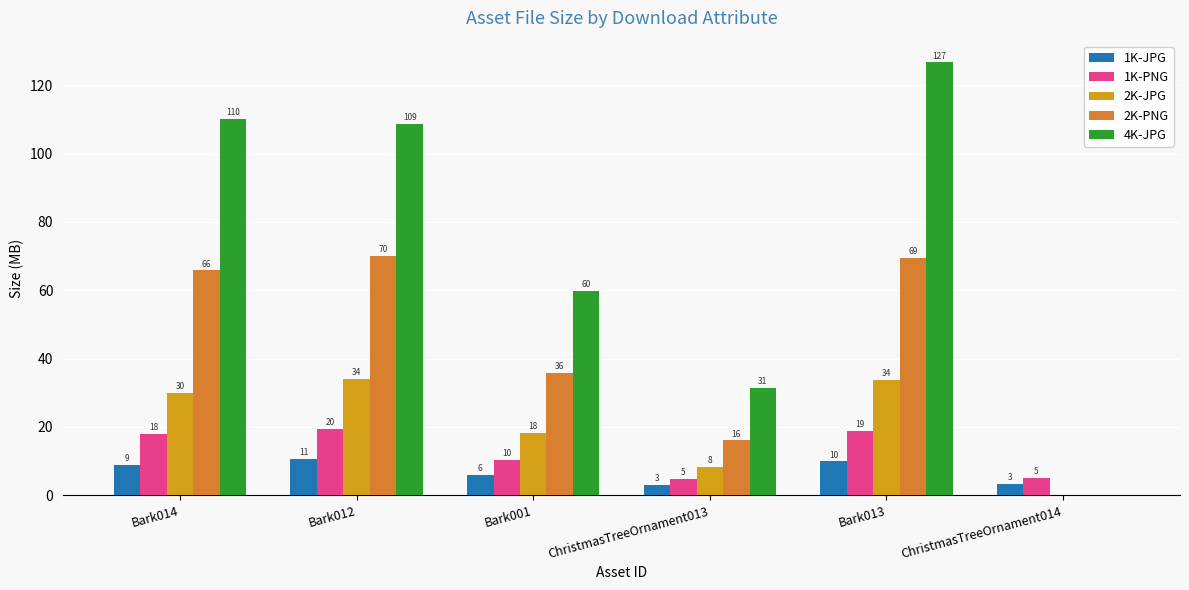

The 2K-PNG series shows 101.8 at Bark012. True or false?

False